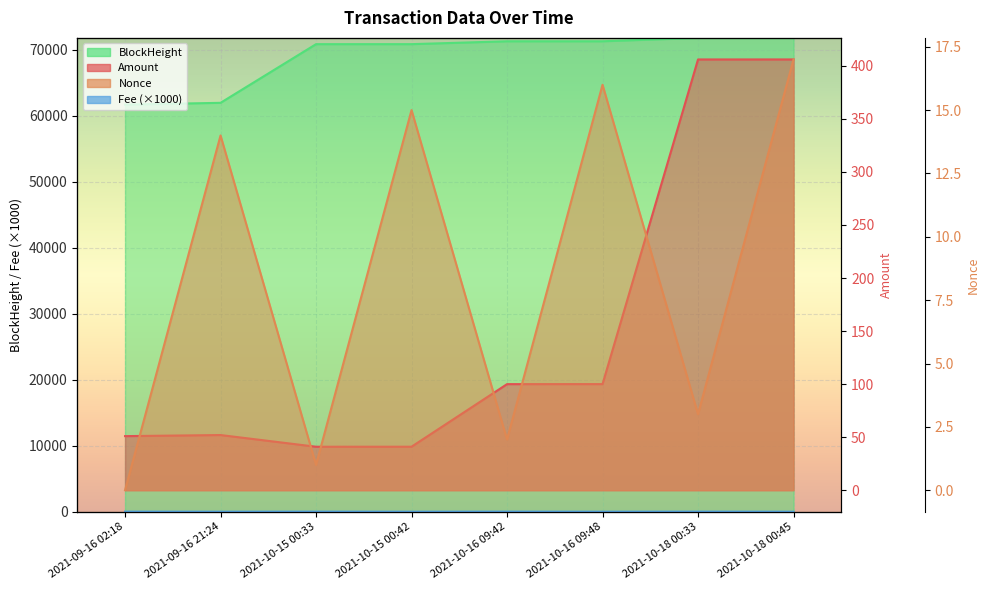

How many categories are shown in the chart?

8